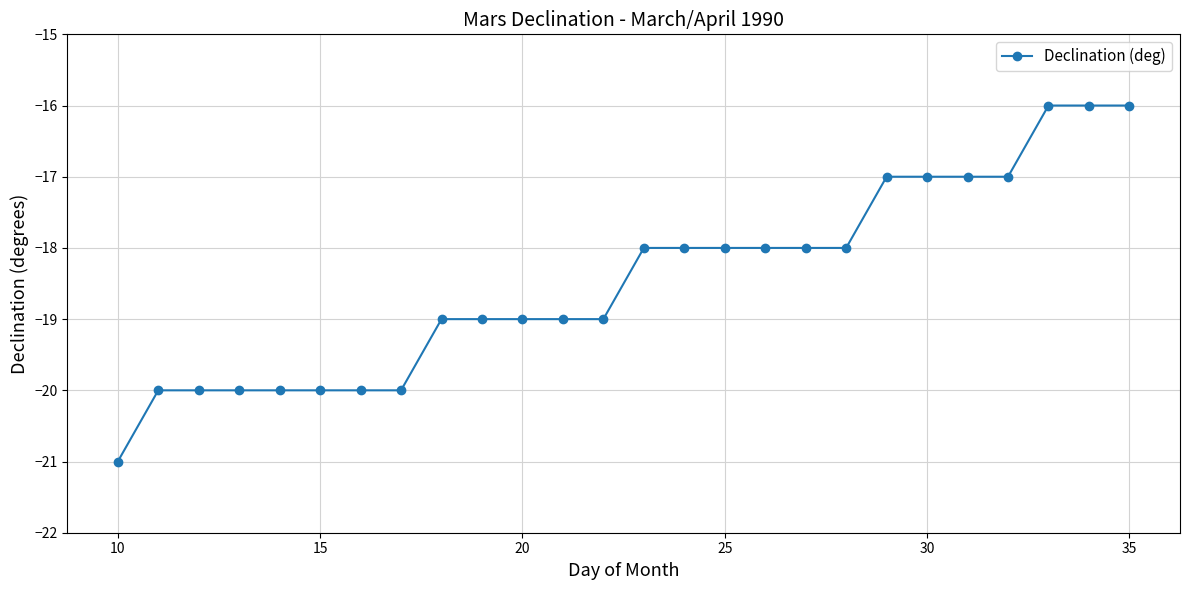

Reading right to left, extract all data points from this chart.

-16	-16	-16	-17	-17	-17	-17	-18	-18	-18	-18	-18	-18	-19	-19	-19	-19	-19	-20	-20	-20	-20	-20	-20	-20	-21